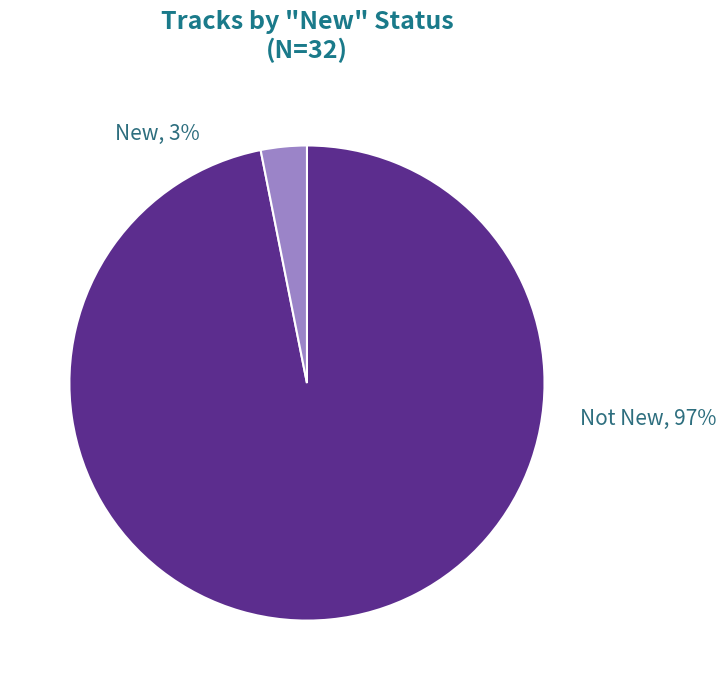

True or false: No accounts for 85% of the total.

False